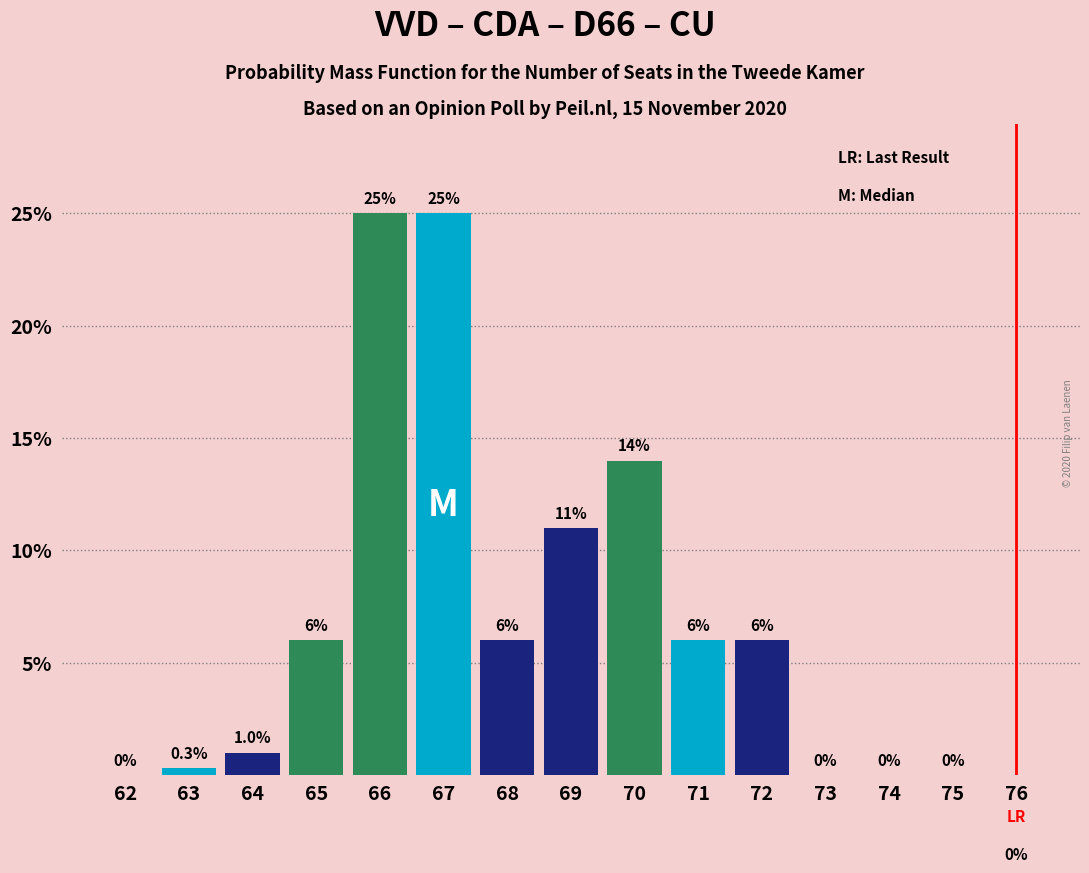

Reading left to right, transcribe all the data shown in this chart.

62=0.0	63=0.3	64=1.0	65=6.0	66=25.0	67=25.0	68=6.0	69=11.0	70=14.0	71=6.0	72=6.0	73=0.0	74=0.0	75=0.0